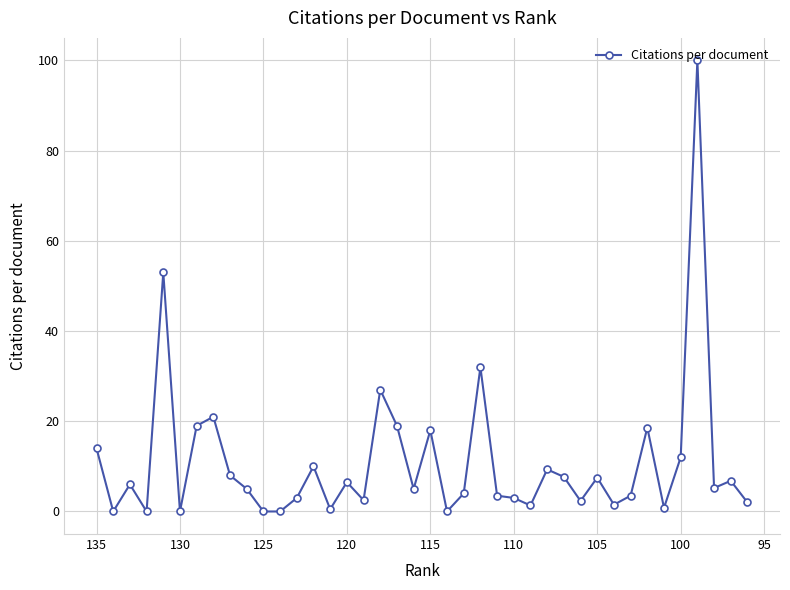

Reading right to left, what are all the values shown in this chart?

2.0	6.8	5.2	100.0	12.0	0.8	18.6	3.5	1.5	7.5	2.3	7.7	9.3	1.3	3.0	3.5	32.0	4.0	0.0	18.0	5.0	19.0	27.0	2.5	6.5	0.5	10.0	3.0	0.0	0.0	5.0	8.0	21.0	19.0	0.0	53.0	0.0	6.0	0.0	14.0